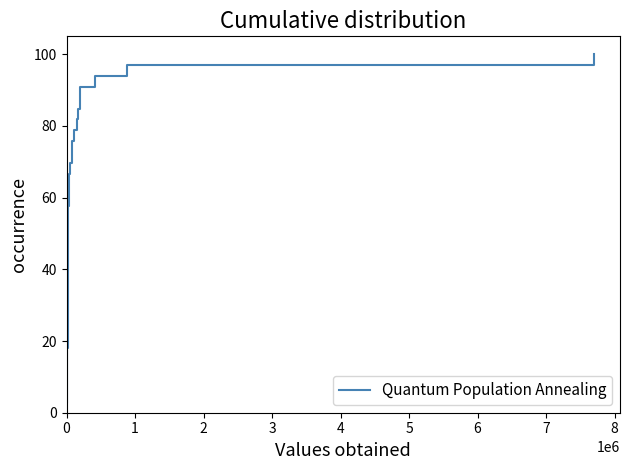

What is the maximum value shown in the chart?

100.0